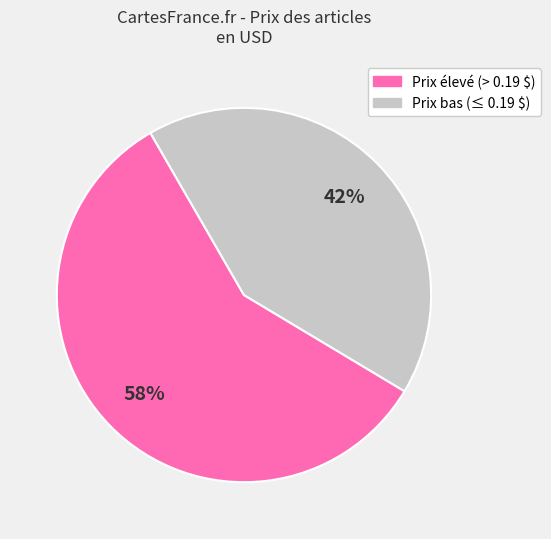

Is there any slice that represents more than half of the pie?

Yes